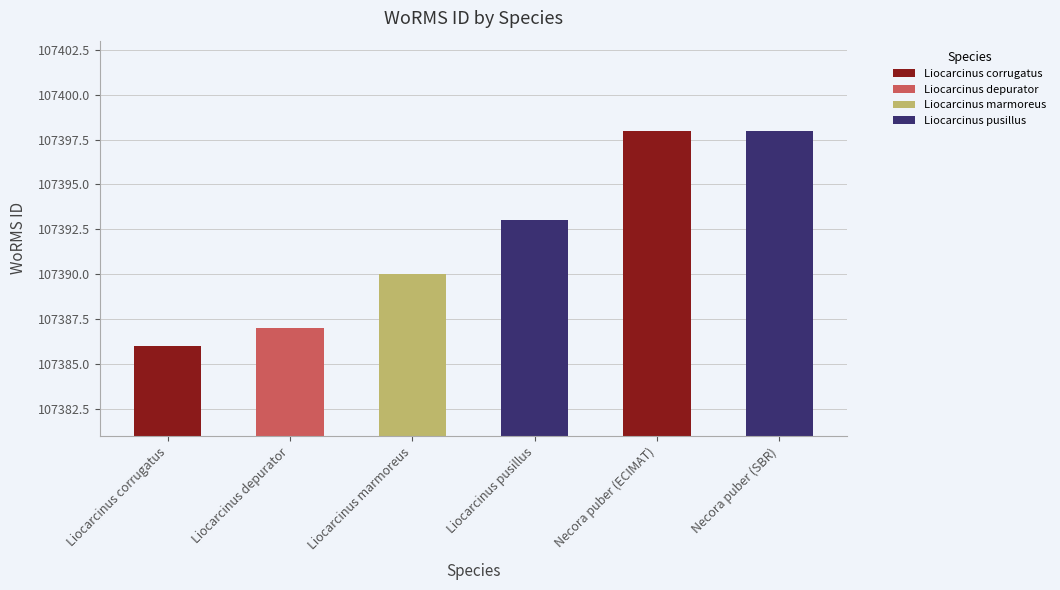

Reading left to right, extract all data points from this chart.

107386	107387	107390	107393	107398	107398